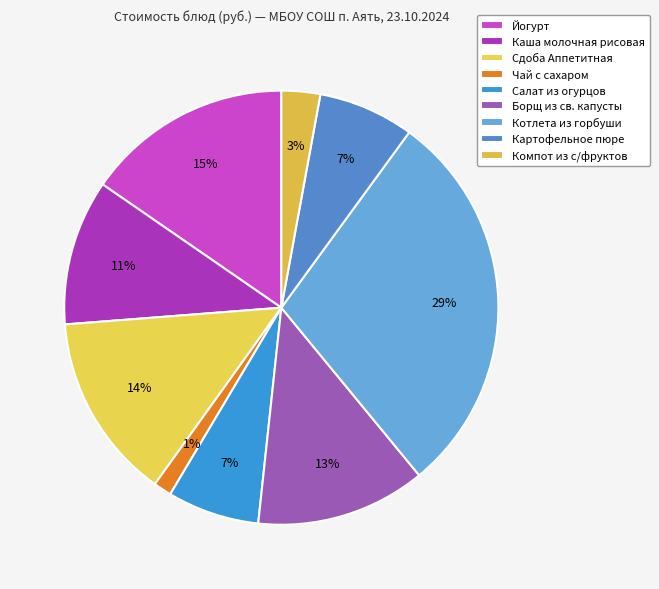

To the nearest percent, what is the average slice percentage?

11%